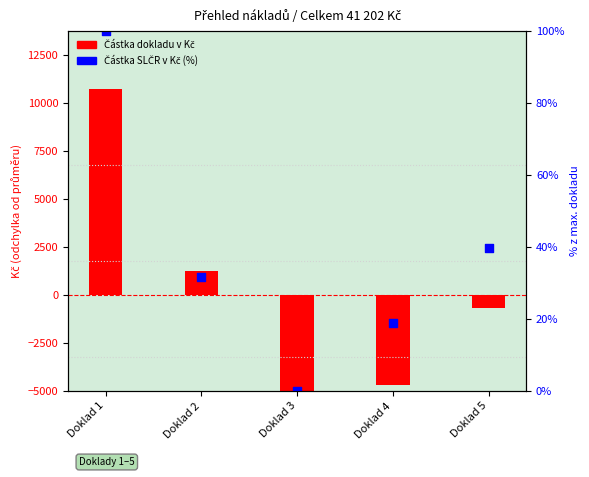

Which series has the widest spread of Y values?

Částka dokladu v Kč